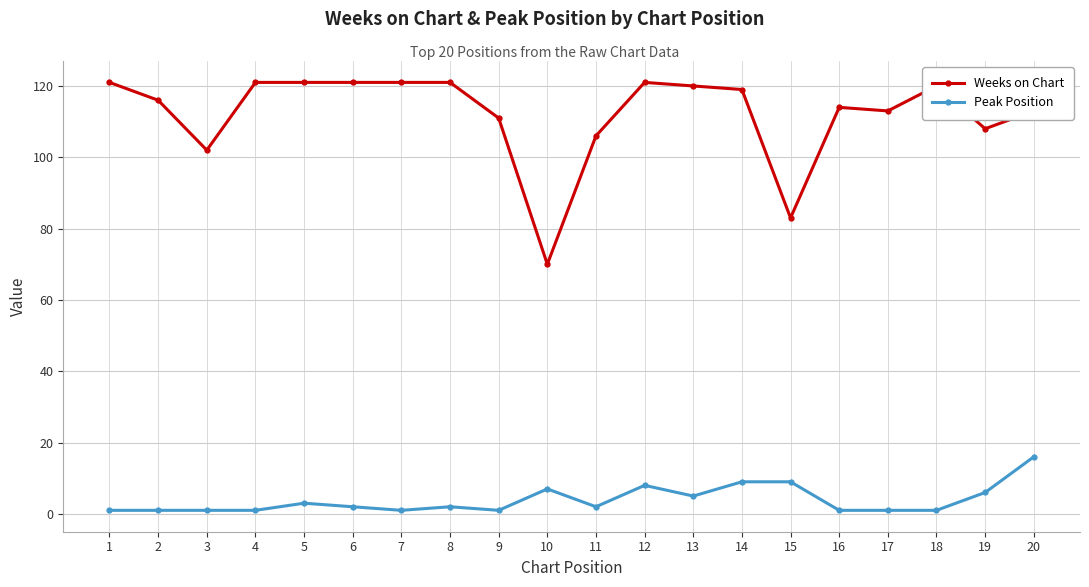

What is the total value across all series at 11?

108